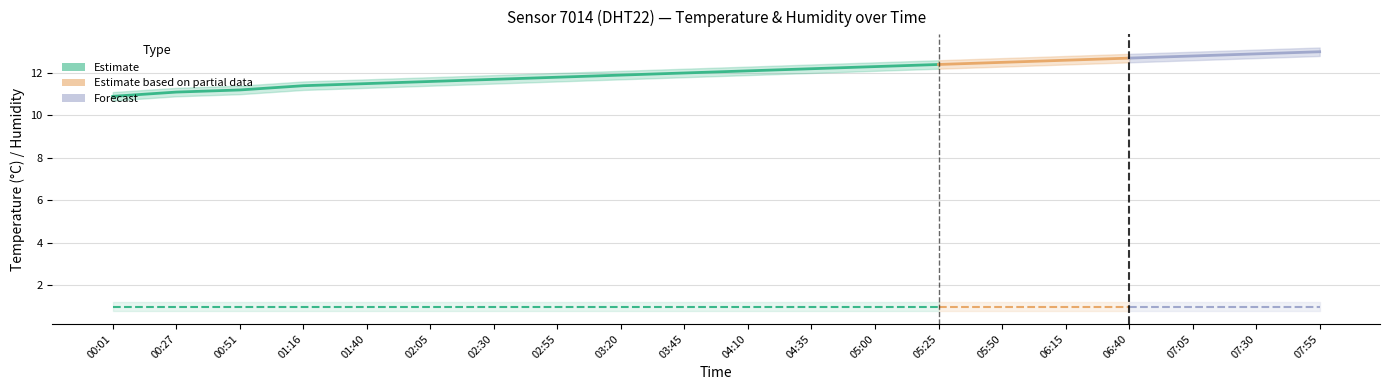

What is the difference between the temperature values at 02:05 and 02:30?

0.1